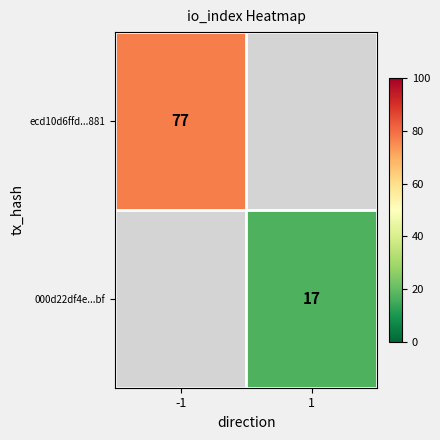

The ecd10d6ffd...881 series shows 77 at -1. True or false?

True